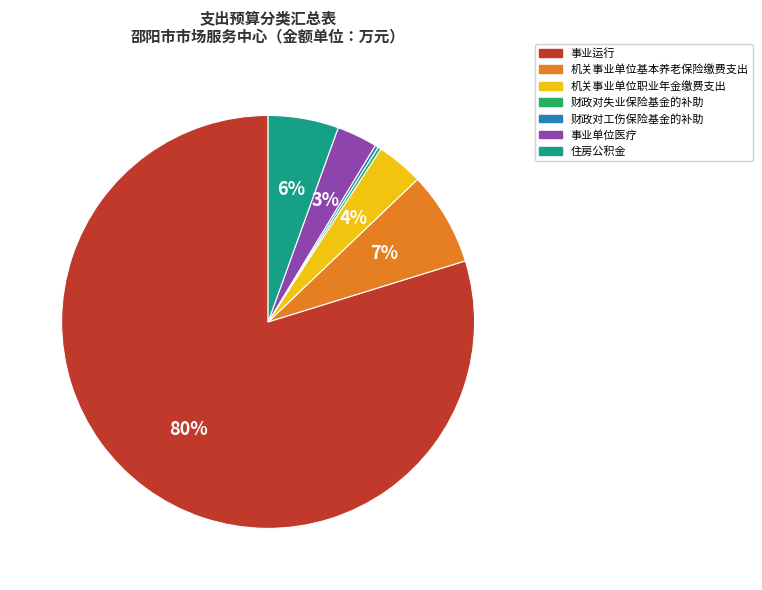

To the nearest percent, what portion does 住房公积金 represent?

6%